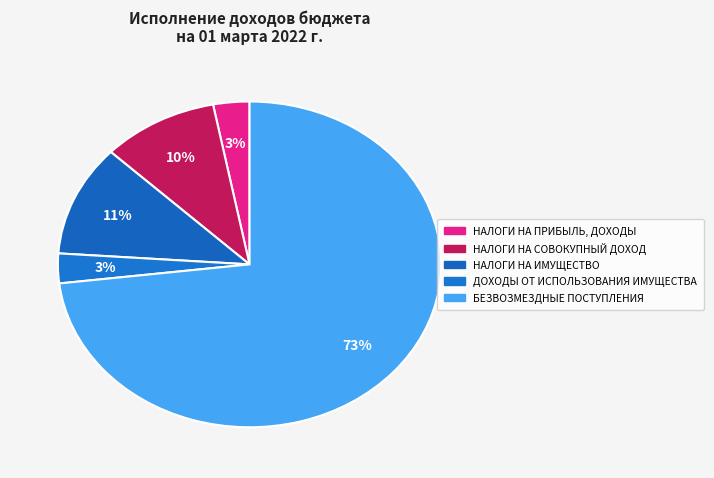

What is the smallest slice in the pie chart?

ДОХОДЫ ОТ ИСПОЛЬЗОВАНИЯ ИМУЩЕСТВА